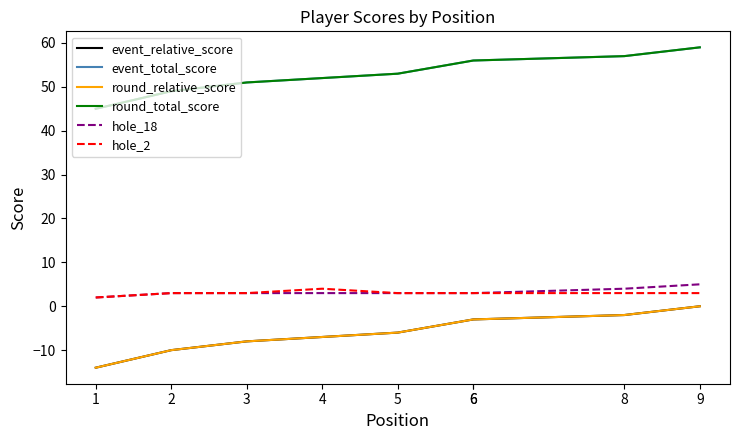

Where is event_total_score nearest to the value 52?

4